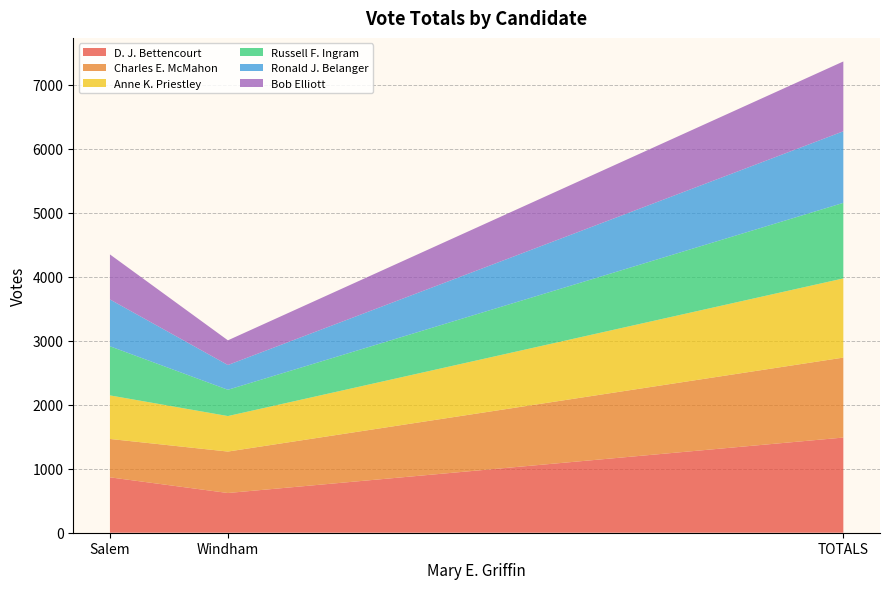

Reading left to right, transcribe all the data shown in this chart.

D. J. Bettencourt: Salem=866	Windham=621	TOTALS=1488
Charles E. McMahon: Salem=600	Windham=648	TOTALS=1250
Anne K. Priestley: Salem=681	Windham=555	TOTALS=1238
Russell F. Ingram: Salem=768	Windham=411	TOTALS=1181
Ronald J. Belanger: Salem=732	Windham=387	TOTALS=1119
Bob Elliott: Salem=704	Windham=386	TOTALS=1092